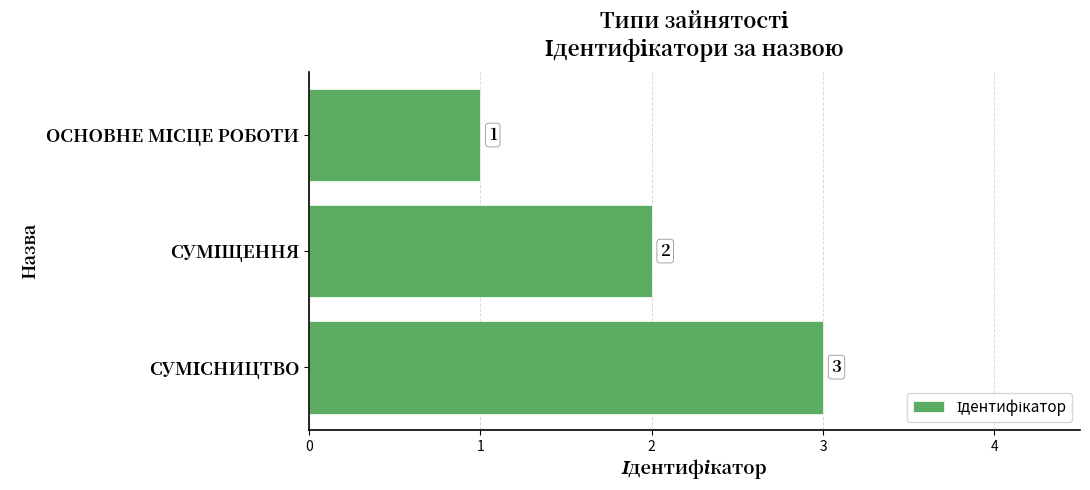

Count the number of categories in the chart.

3